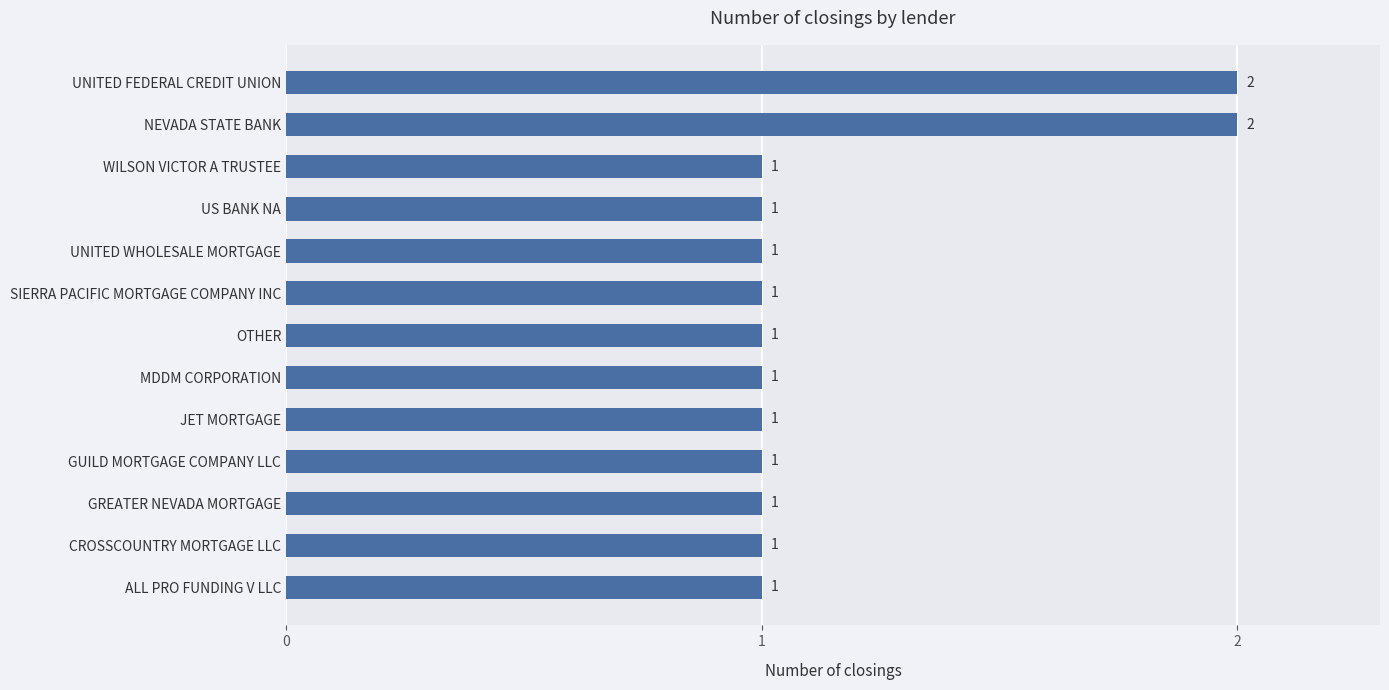

Reading top to bottom, what are all the values shown in this chart?

UNITED FEDERAL CREDIT UNION=2	NEVADA STATE BANK=2	WILSON VICTOR A TRUSTEE=1	US BANK NA=1	UNITED WHOLESALE MORTGAGE=1	SIERRA PACIFIC MORTGAGE COMPANY INC=1	OTHER=1	MDDM CORPORATION=1	JET MORTGAGE=1	GUILD MORTGAGE COMPANY LLC=1	GREATER NEVADA MORTGAGE=1	CROSSCOUNTRY MORTGAGE LLC=1	ALL PRO FUNDING V LLC=1